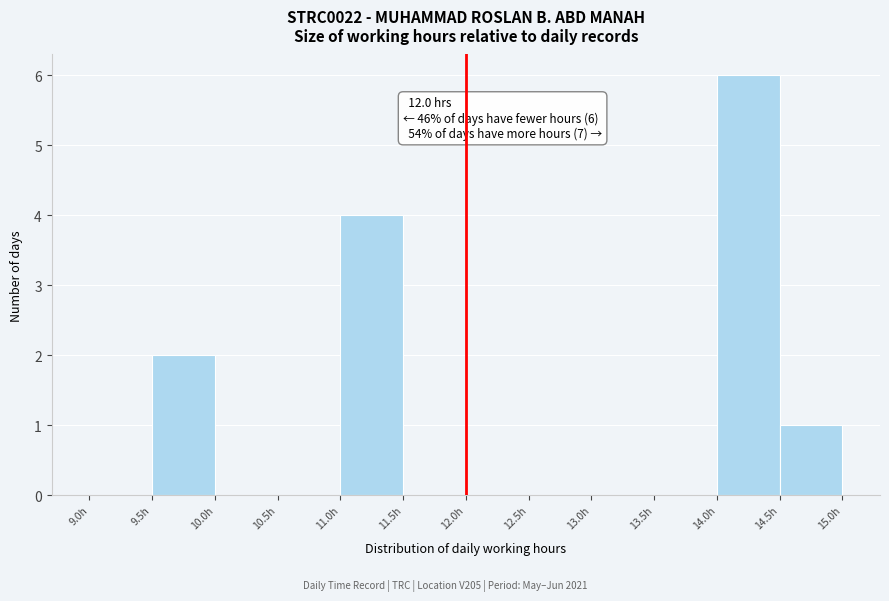

Over which range of the x-axis is the bar tallest?

14.0 to 14.5